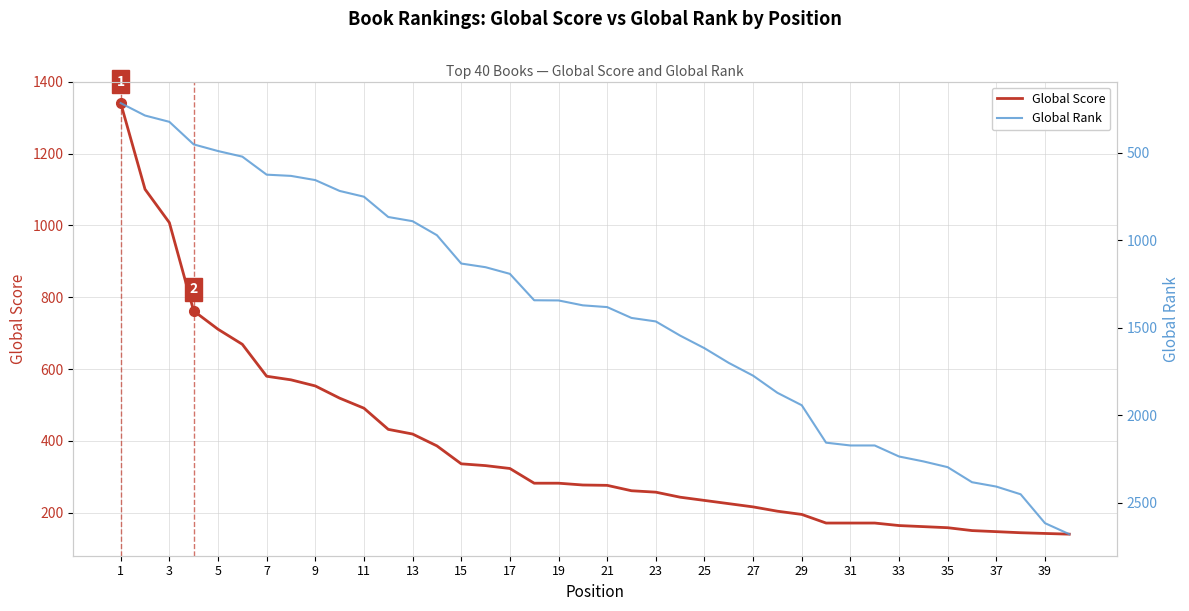

Which series has the widest spread of values?

Global Rank